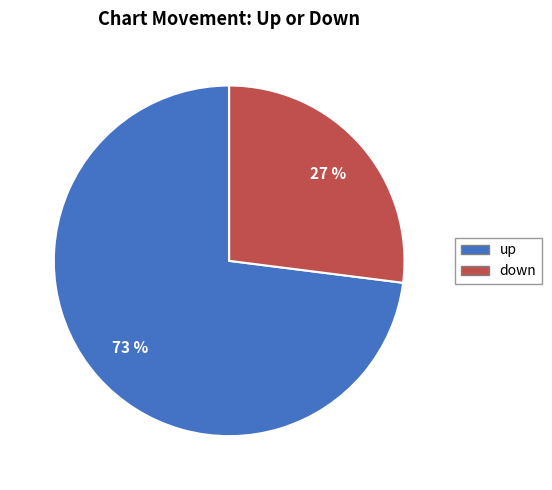

Does up represent more than half of the total?

Yes